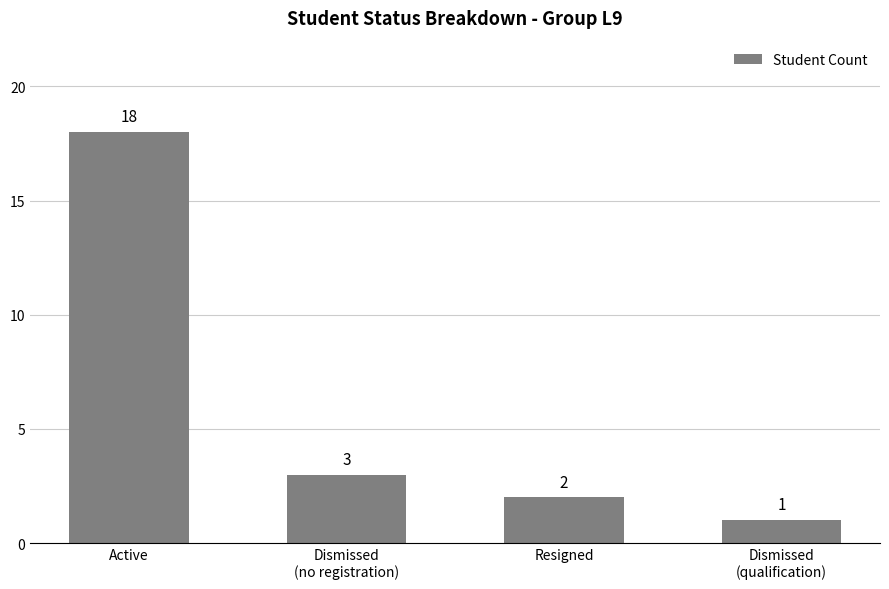

What is the sum of all values?

24